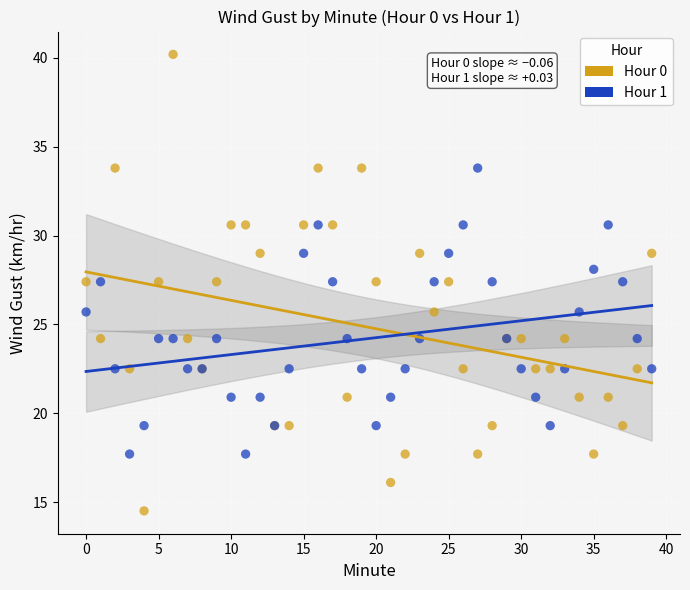

Which series reaches the maximum Y coordinate?

Hour 0